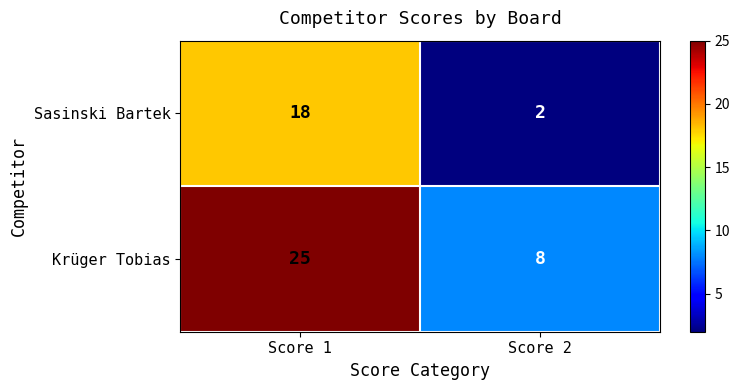

List the series in order of their overall mean, highest first.

Krüger Tobias, Sasinski Bartek